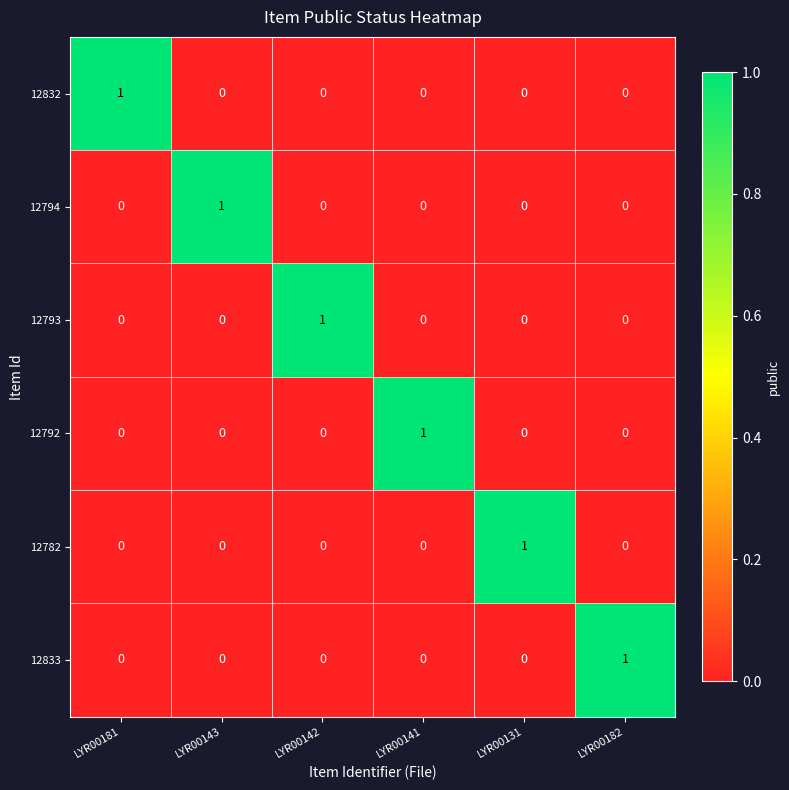

What is the difference between the highest and lowest values at LYR00181?

1